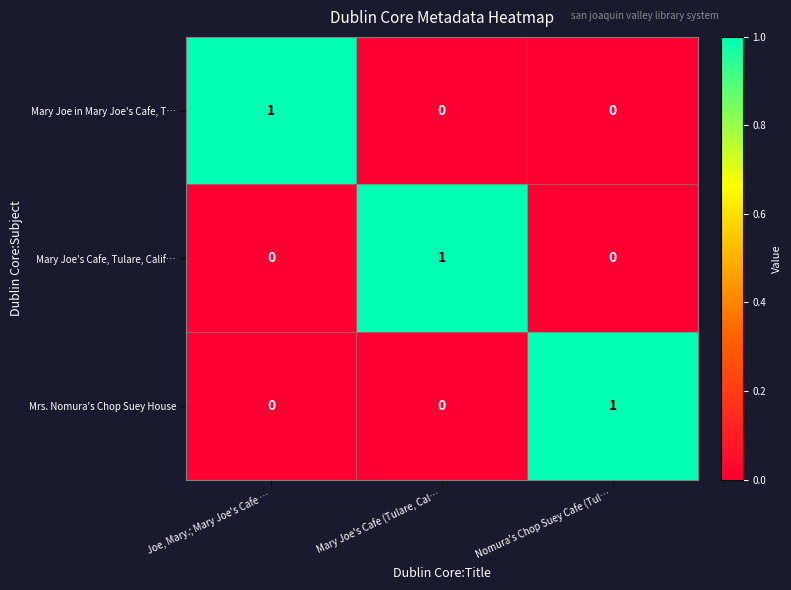

The value of Mary Joe's Cafe, Tulare, Calif… at Joe, Mary.; Mary Joe's Cafe … is 0. True or false?

True